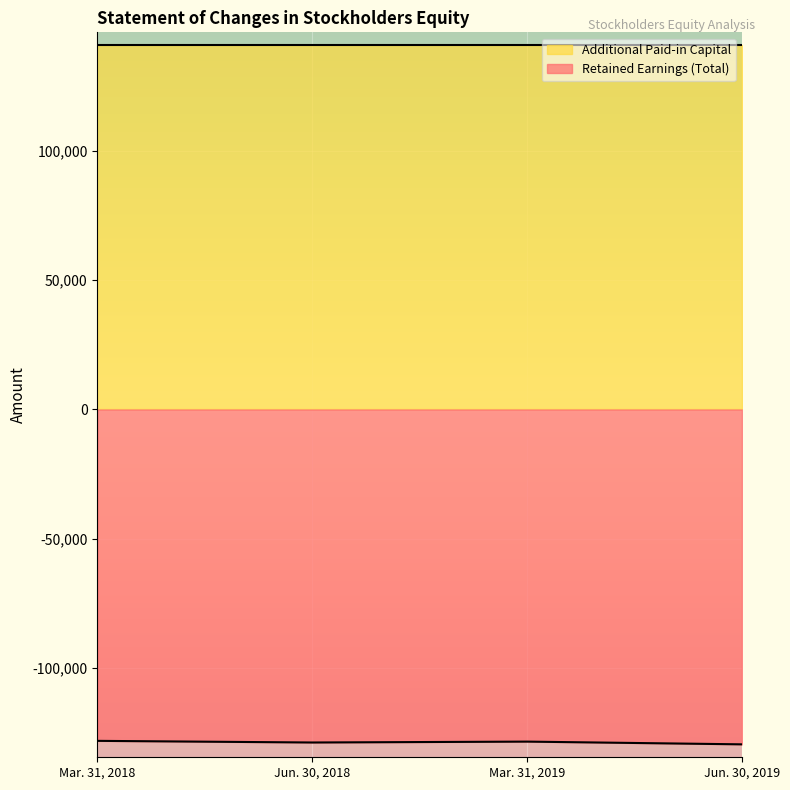

What position from the left is Mar. 31, 2018?

1